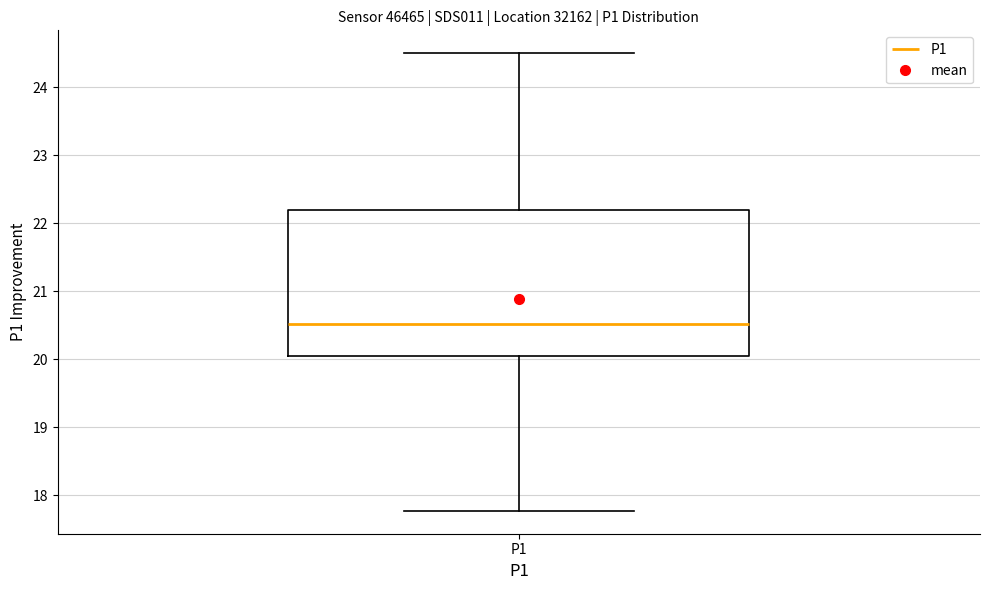

Where does the lower whisker of the box for P1 end on the y-axis? The values are not printed on the chart, so give them approximately, as read against the axis.

17.8